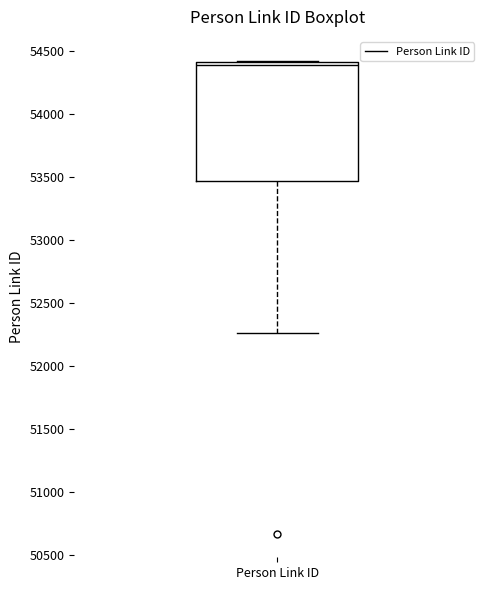

Read this box plot against the y-axis: the position of the median line, the range covered by the box, and the ends of both whiskers. The values are not printed on the chart, so give them approximately, as read against the axis.

median 54400 (just below the box's upper edge), box 53450 to 54400, whiskers 52250 to 54450